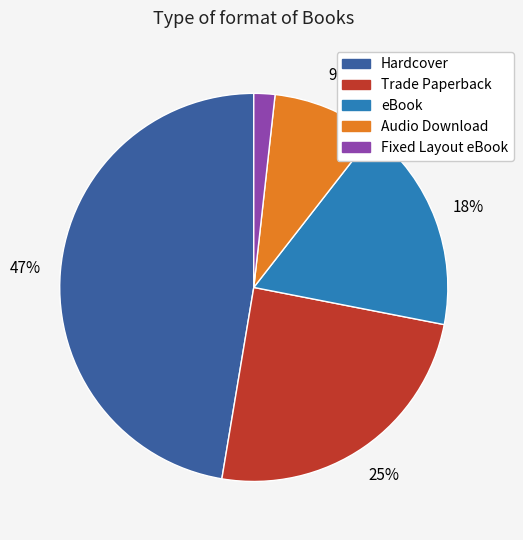

True or false: Trade Paperback accounts for 25% of the total.

True